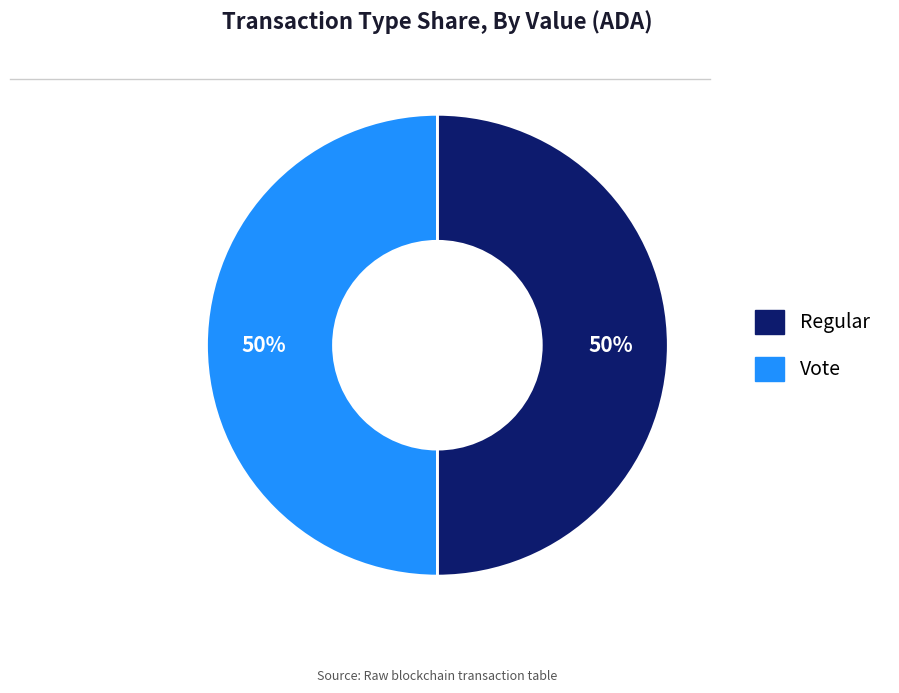

What is the ratio of the value at Regular to the value at Vote?

1.0